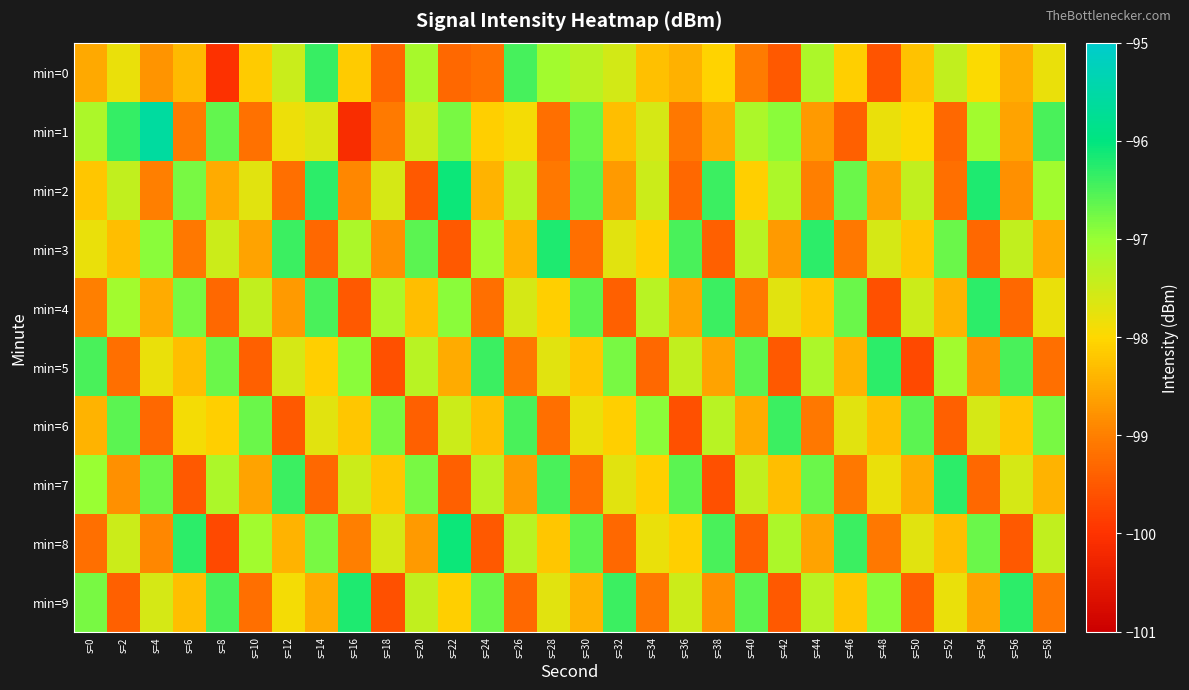

What is the difference between the highest and lowest values at s=54?

3.1